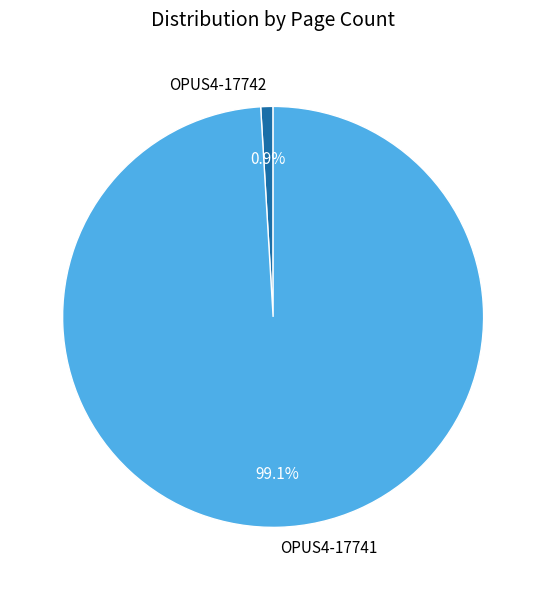

Which category has the smallest portion of the pie?

OPUS4-17742